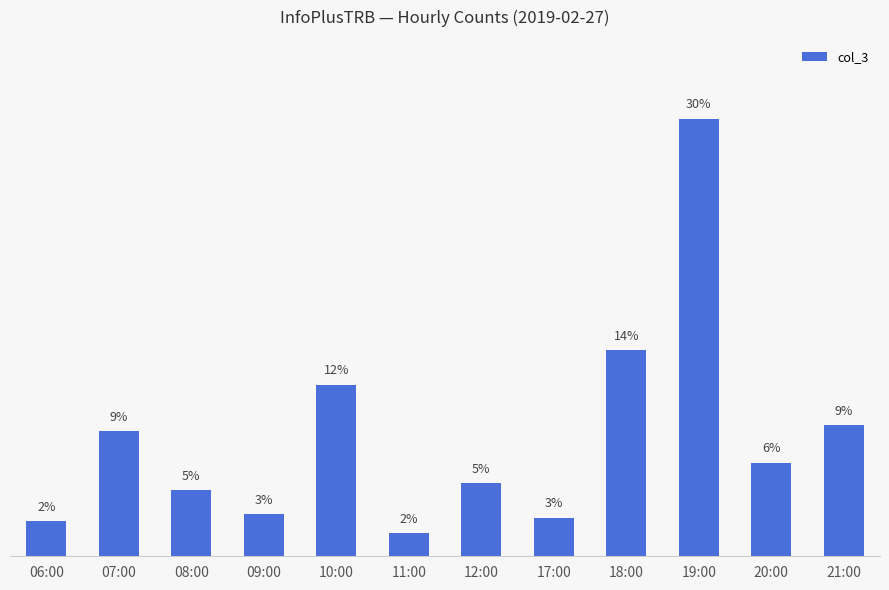

The chart shows a value of 1035 at 10:00. True or false?

False